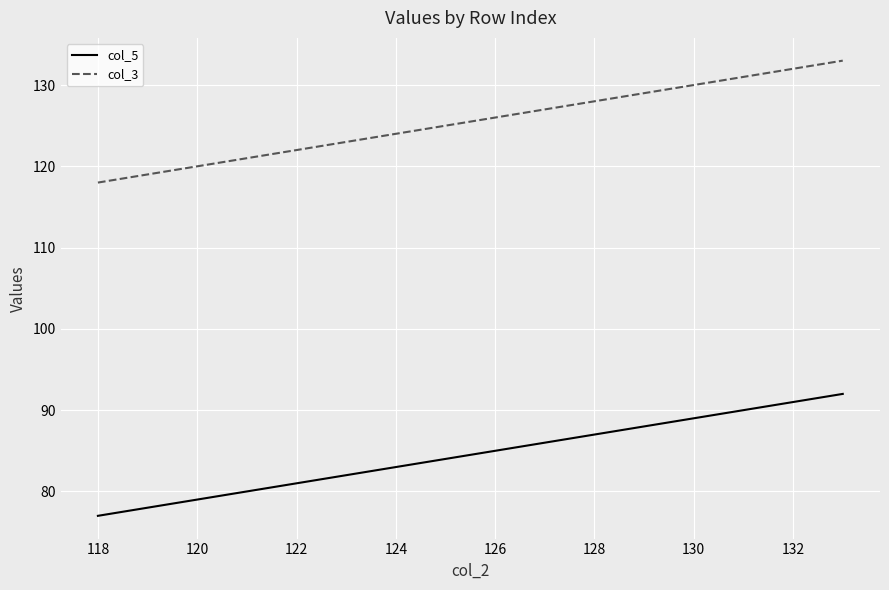

Is this an area chart (filled region under the line)?

No